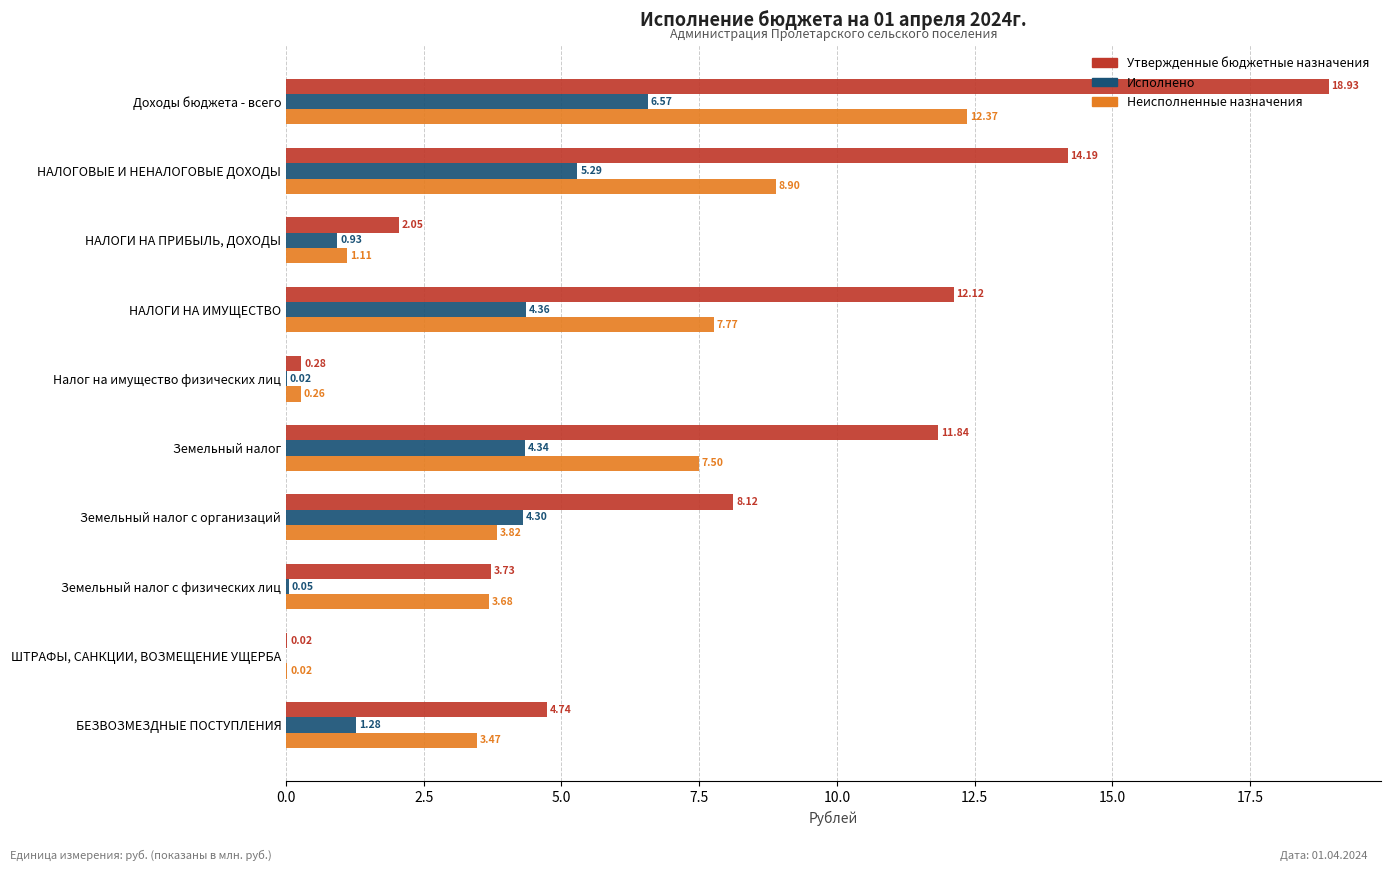

At which label is Исполнено closest to 3?

Земельный налог с организаций